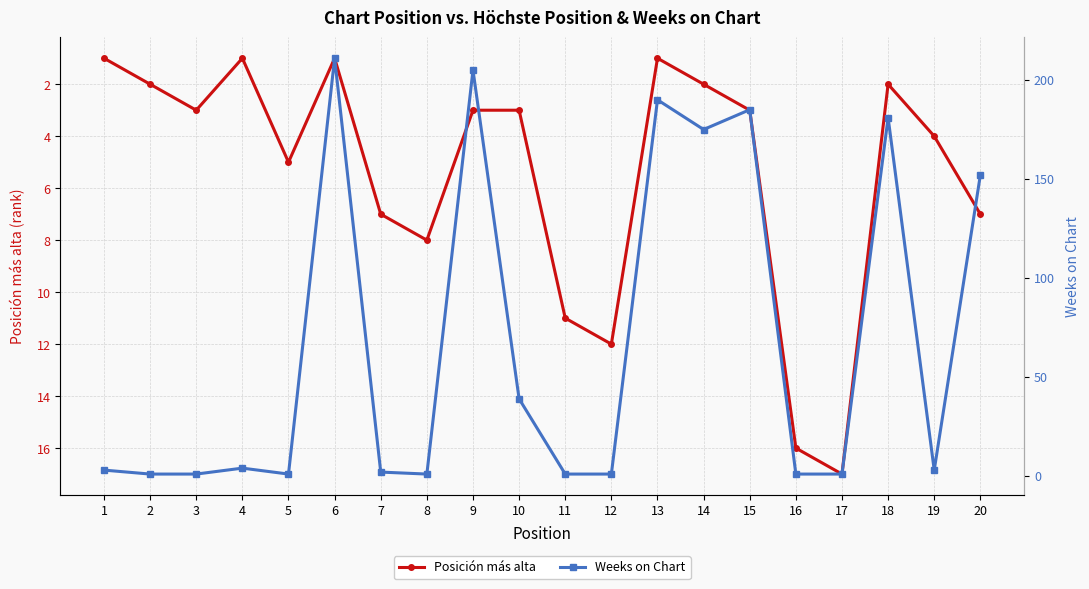

What is the difference between the maximum and minimum values in the Weeks on Chart series?

210